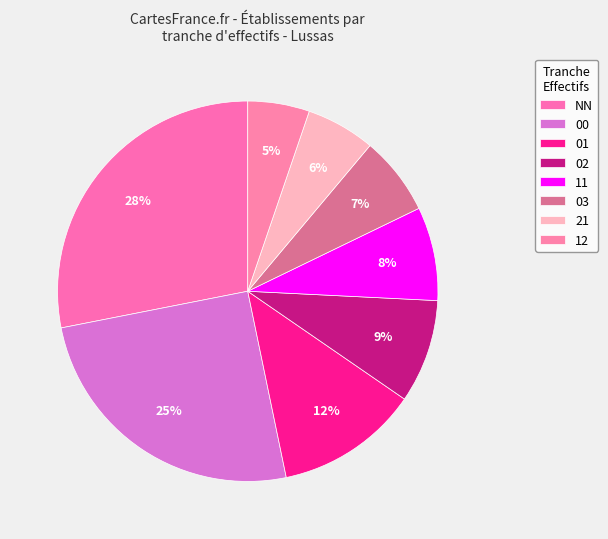

Which slice is the largest?

NN